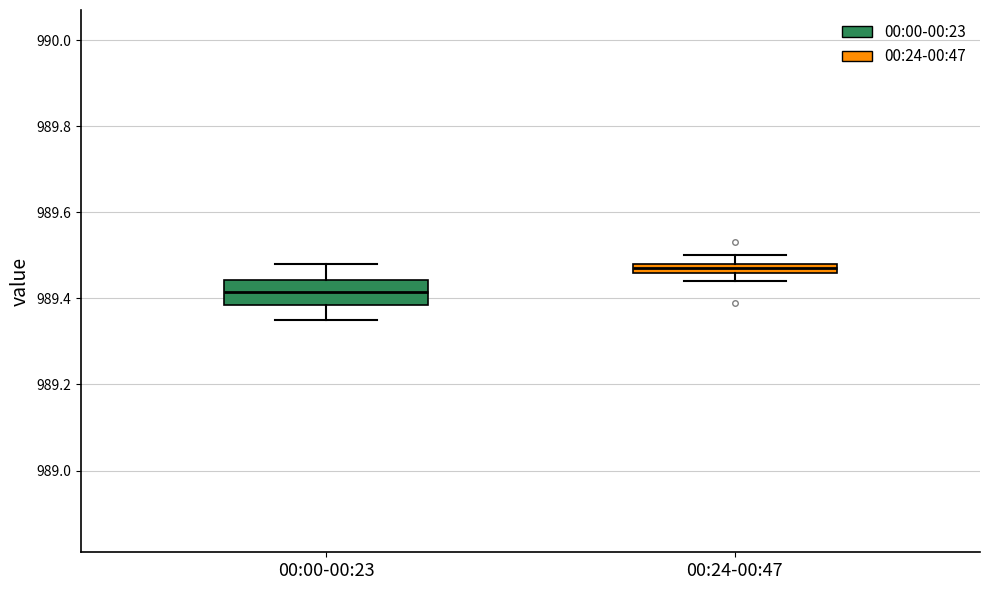

Which box is the tallest, from its lower edge to its upper edge?

00:00-00:23